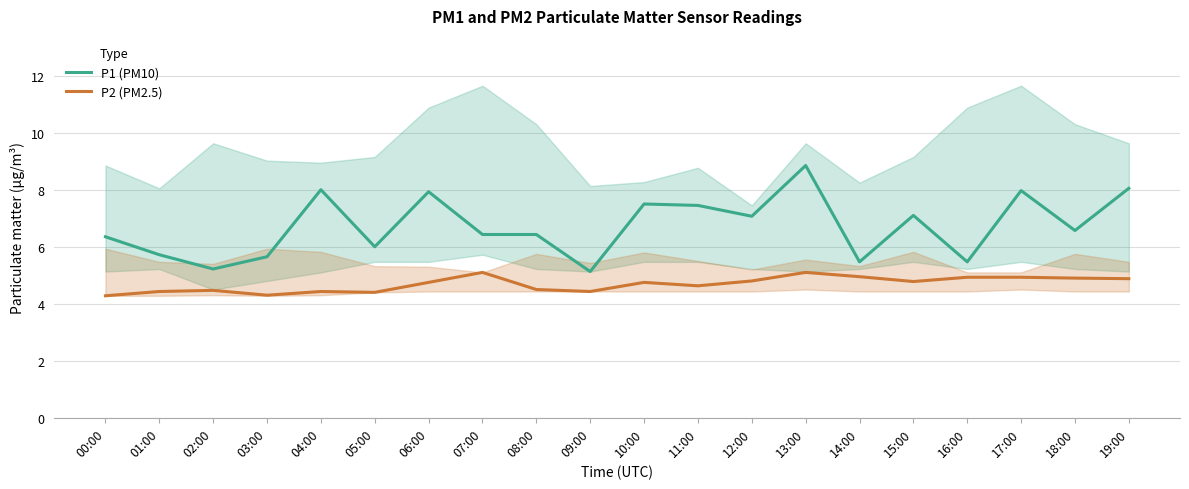

What is the difference between the highest and lowest values at 16:00?

0.5